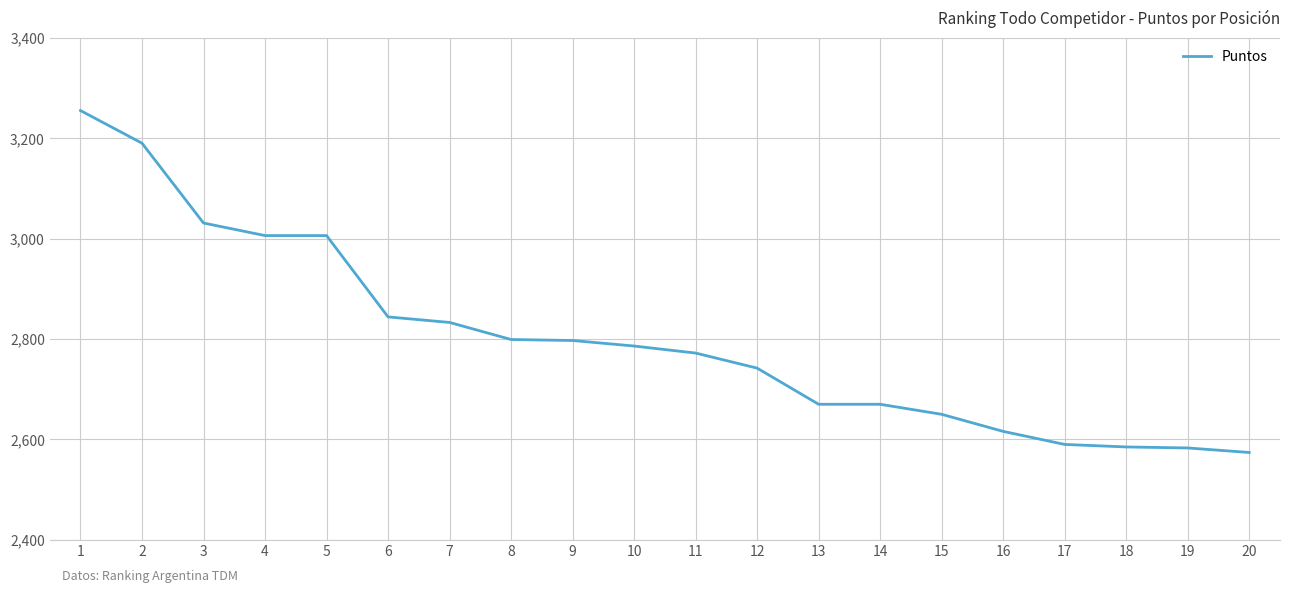

What is the difference between the maximum and minimum values?

681